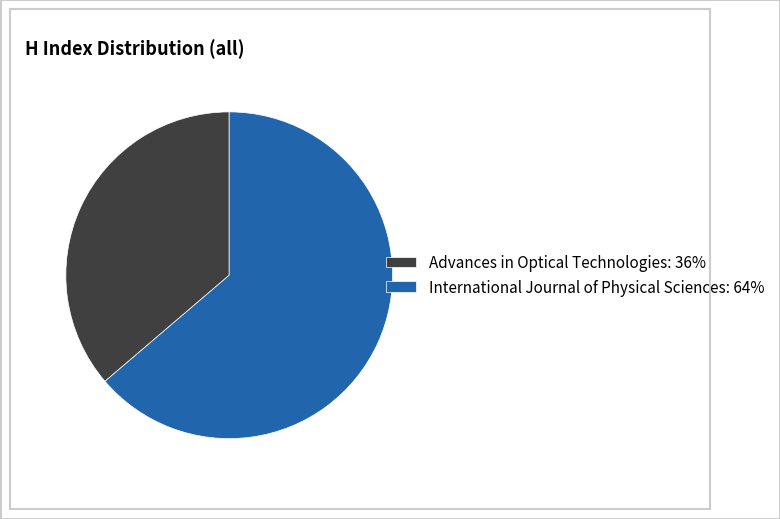

Combined, do Advances in Optical Technologies: 36% and International Journal of Physical Sciences: 64% account for over 50%?

Yes